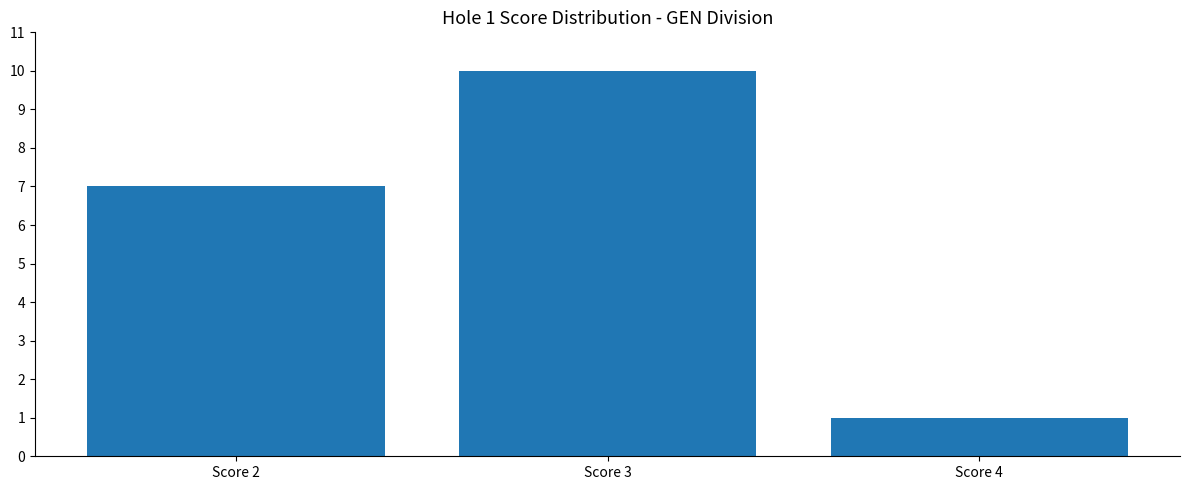

Where is the data nearest to the value 5?

Score 2